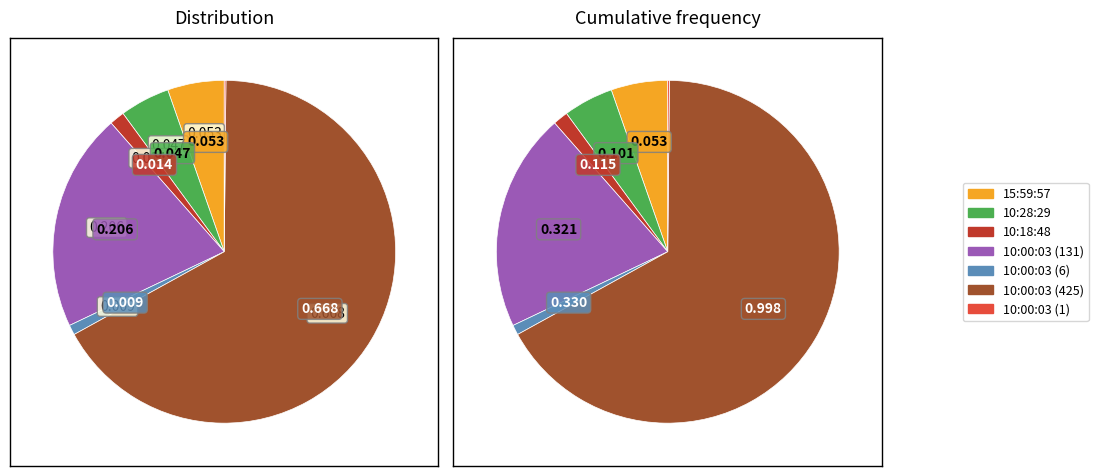

True or false: 15:59:57 accounts for 1% of the total.

False